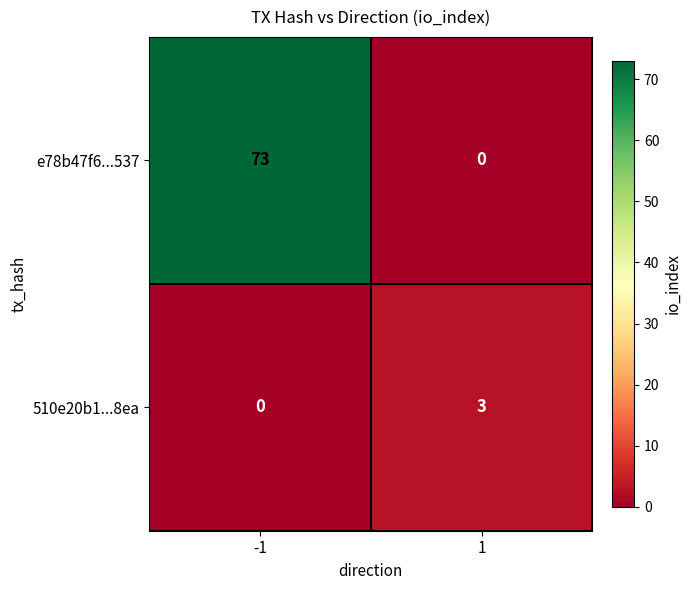

What is the sum of the 510e20b1...8ea values at 1 and -1?

3